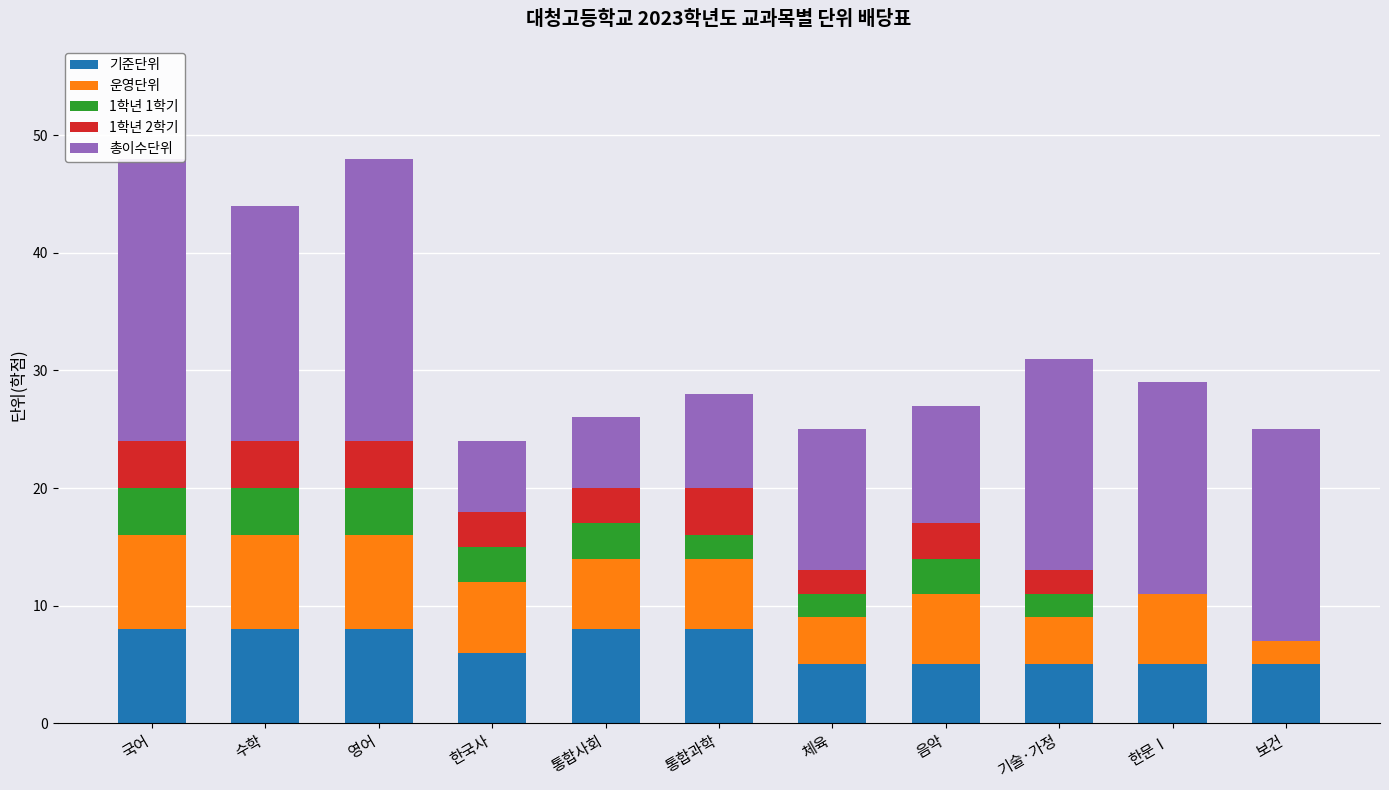

Reading right to left, list all the values displayed in this chart.

기준단위: 5	5	5	5	5	8	8	6	8	8	8
운영단위: 2	6	4	6	4	6	6	6	8	8	8
1학년 1학기: 0	0	2	3	2	2	3	3	4	4	4
1학년 2학기: 0	0	2	3	2	4	3	3	4	4	4
총이수단위: 18	18	18	10	12	8	6	6	24	20	24